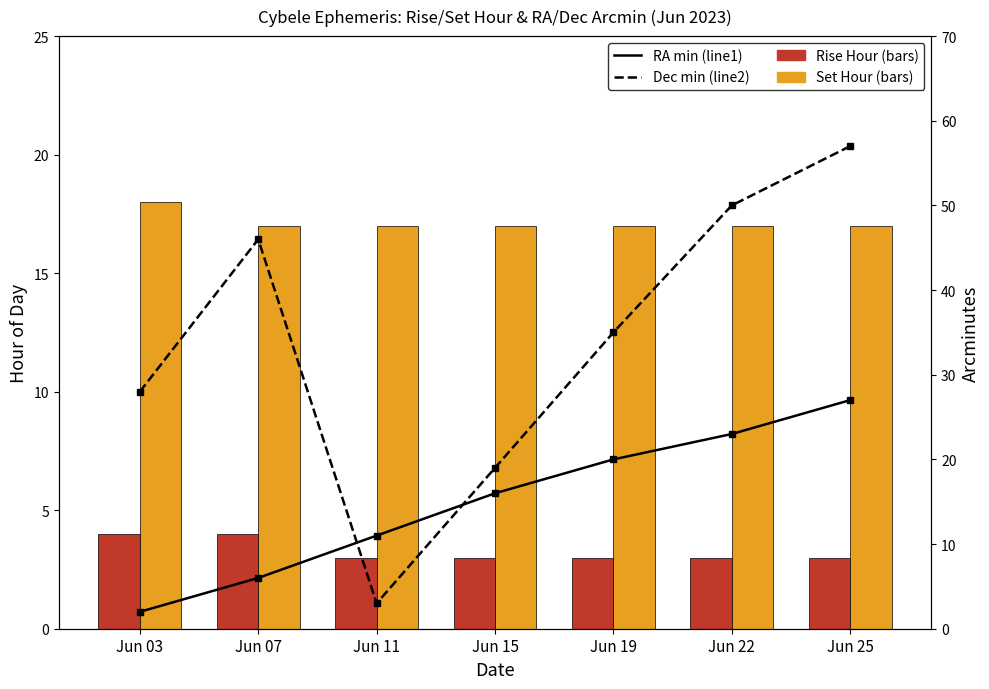

Which series changed the most between Jun 03 and Jun 11?

Dec min (line2)